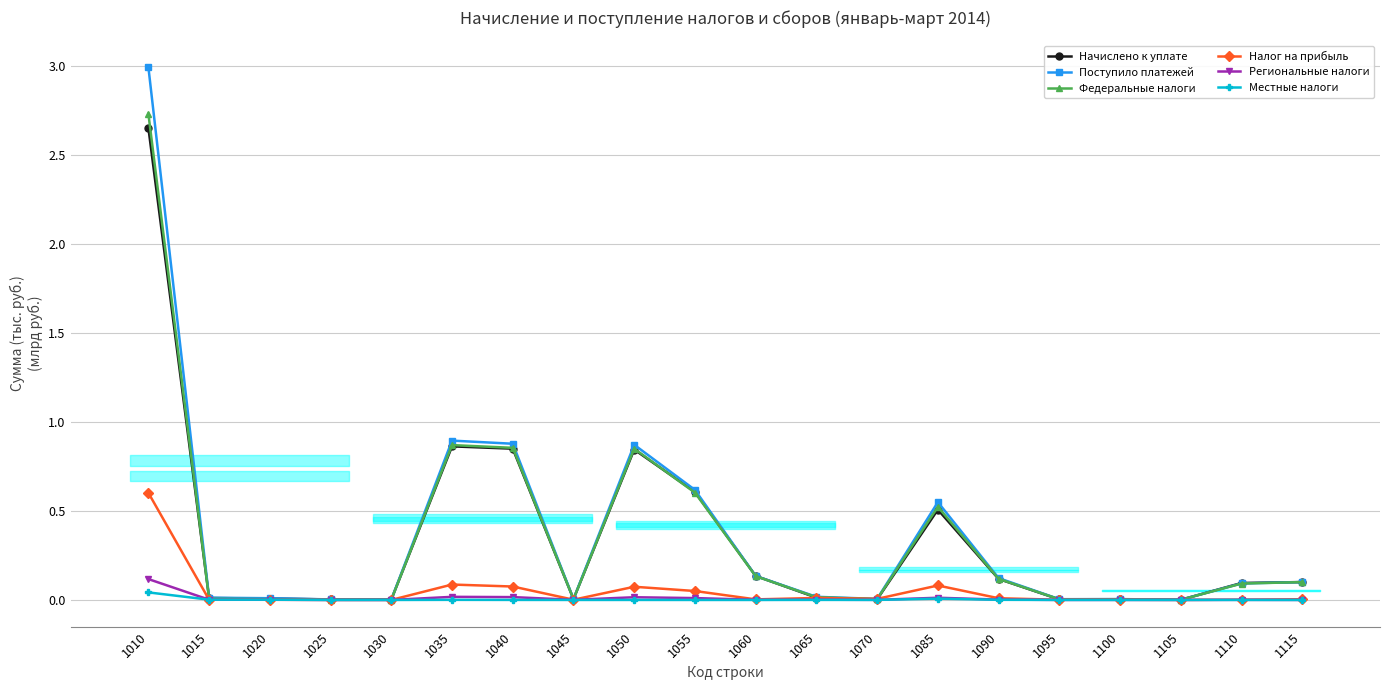

What is the maximum value for Налог на прибыль?

0.6